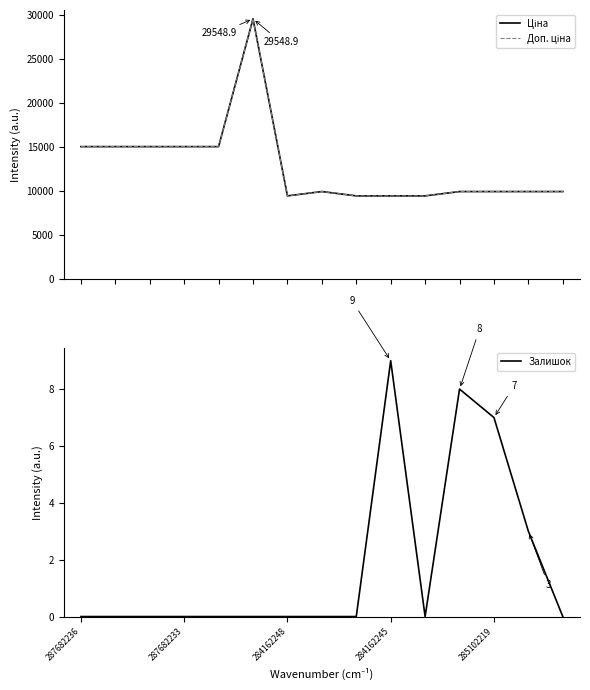

True or false: Доп. ціна and Залишок intersect in this chart.

False